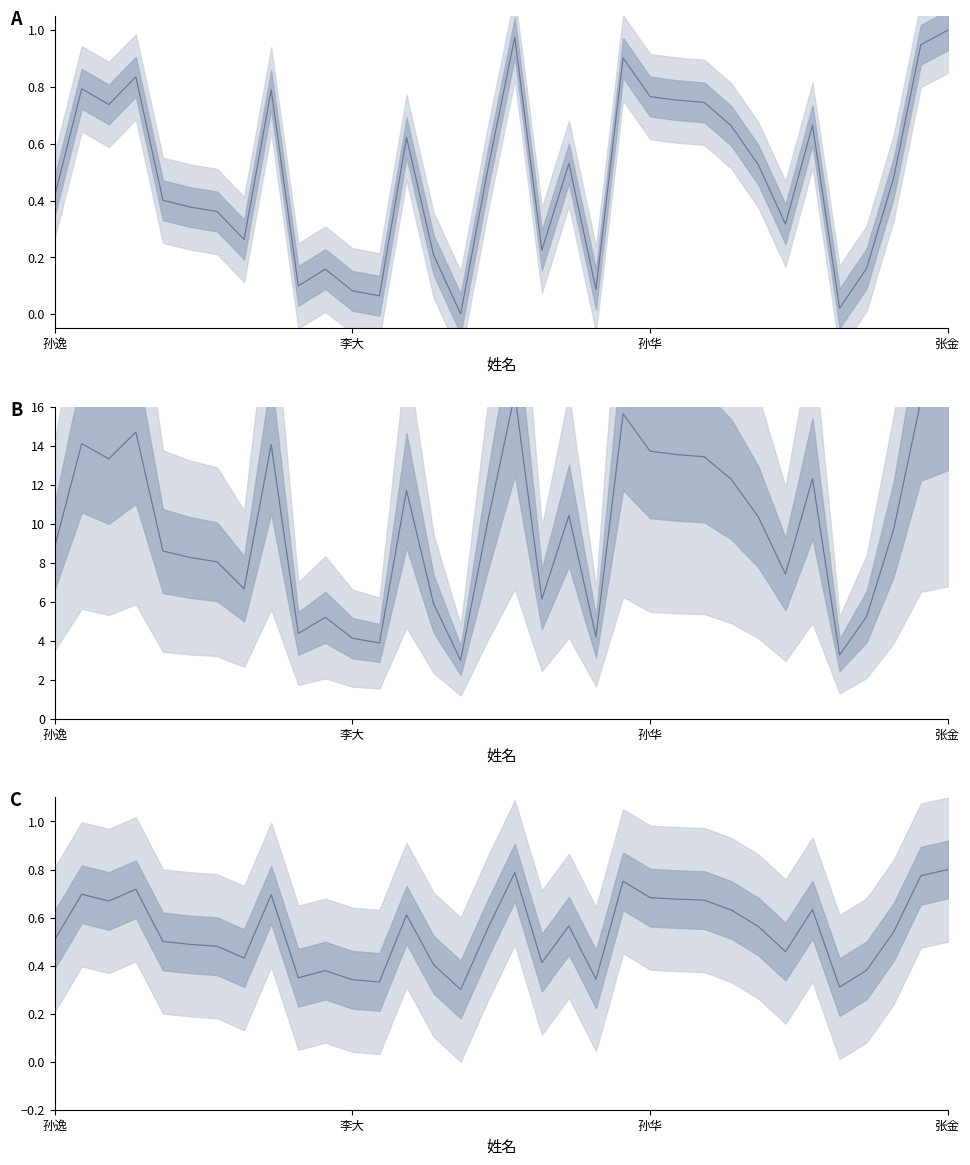

What position from the right is 9?

25